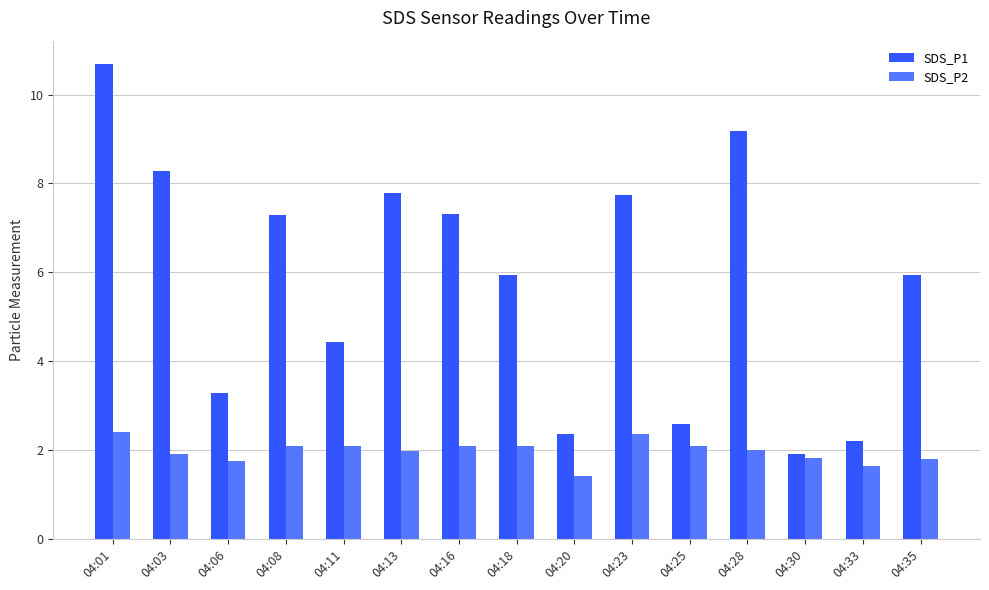

Are the bars horizontal?

No